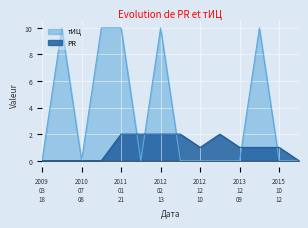

What is the maximum value shown in the chart?

10